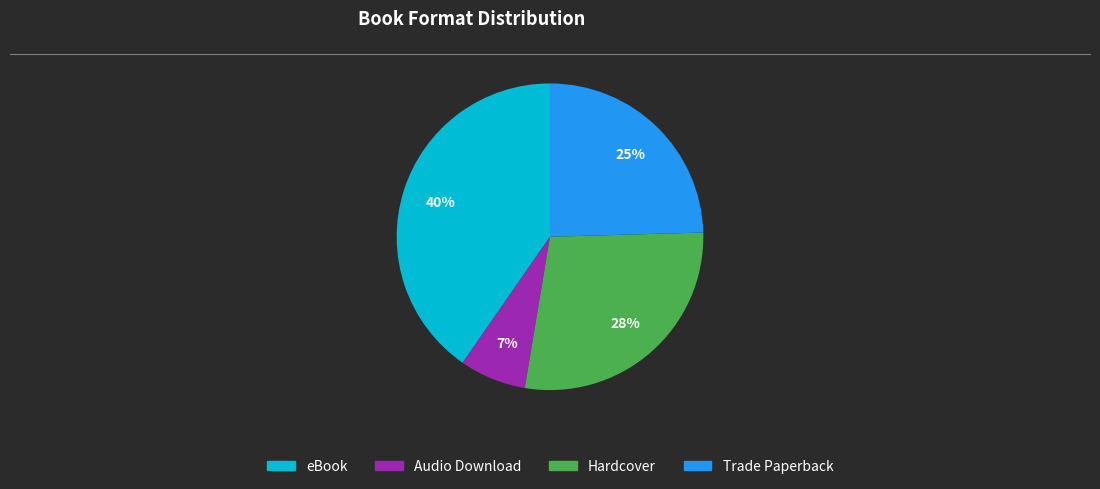

How many segments does this pie chart have?

4